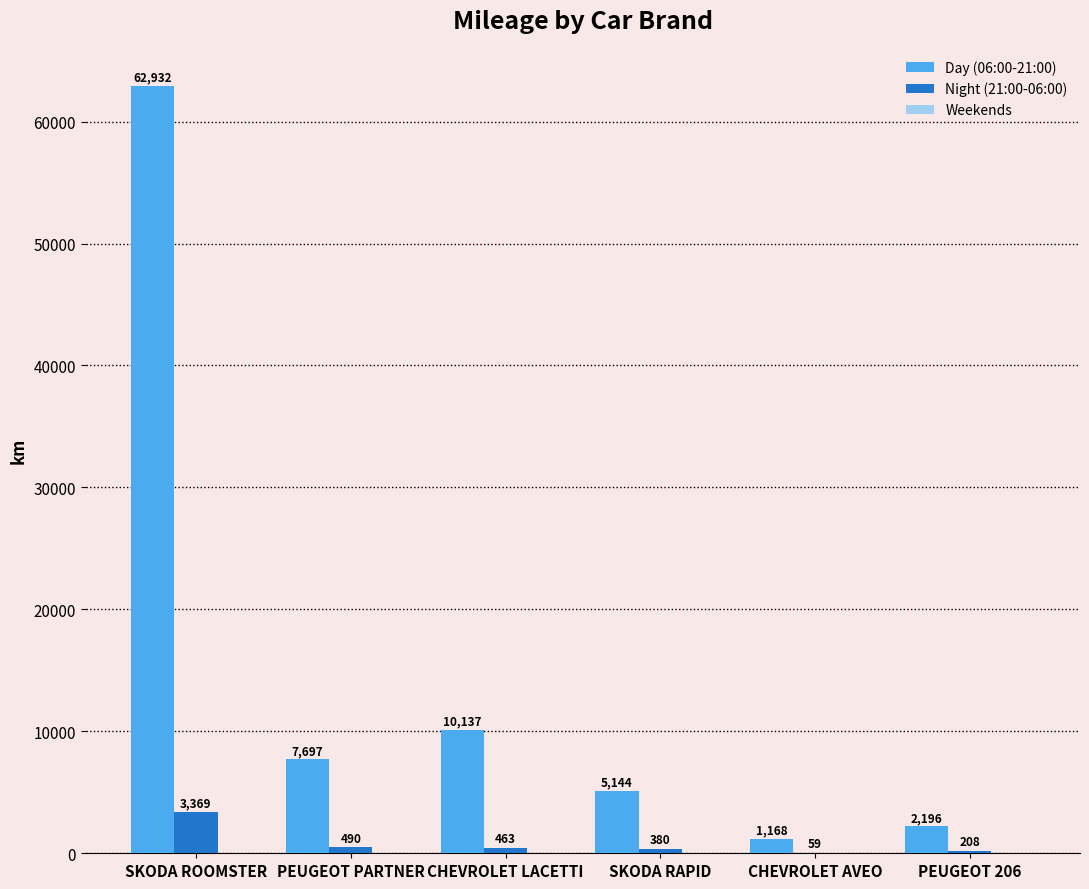

Which category has the highest value in the Day (06:00-21:00) series?

SKODA ROOMSTER